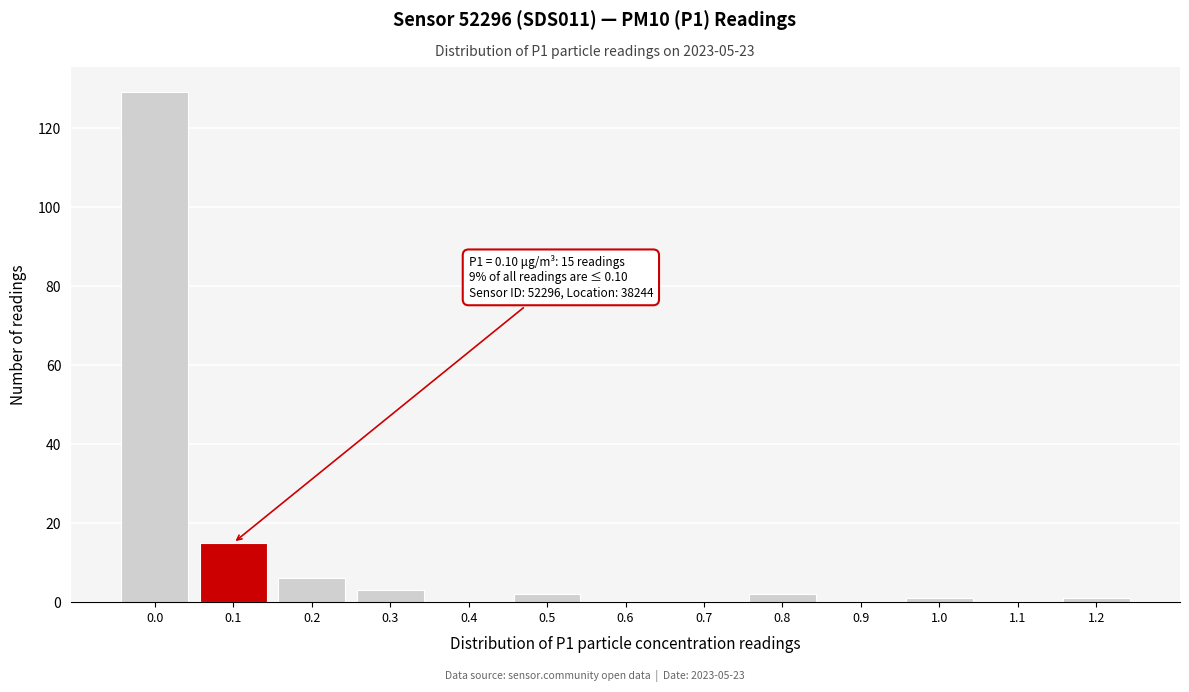

Reading left to right, what are all the values shown in this chart?

0.0=129	0.1=15	0.2=6	0.3=3	0.4=0	0.5=2	0.6=0	0.7=0	0.8=2	0.9=0	1.0=1	1.1=0	1.2=1